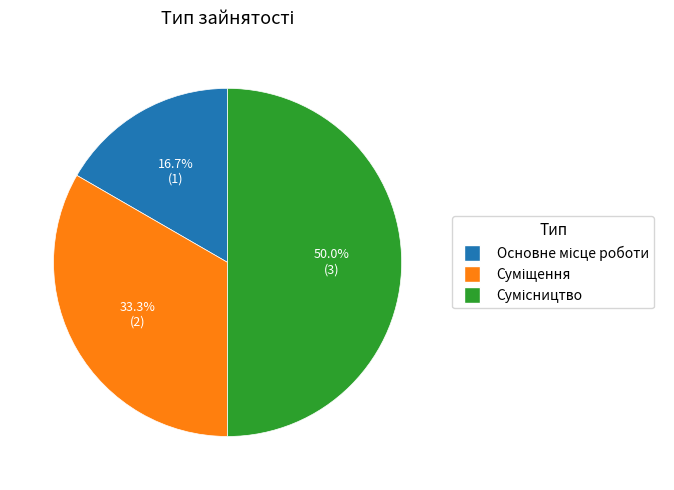

Is it true that Сумісництво is 40% of the pie?

False